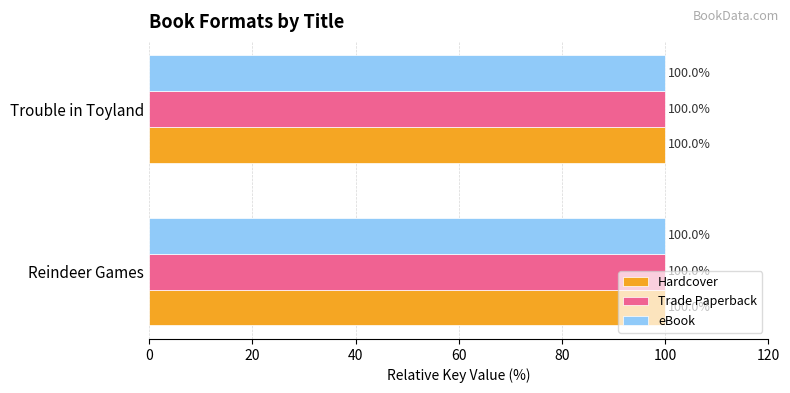

What is the total value across all series at Trouble in Toyland?

300.0